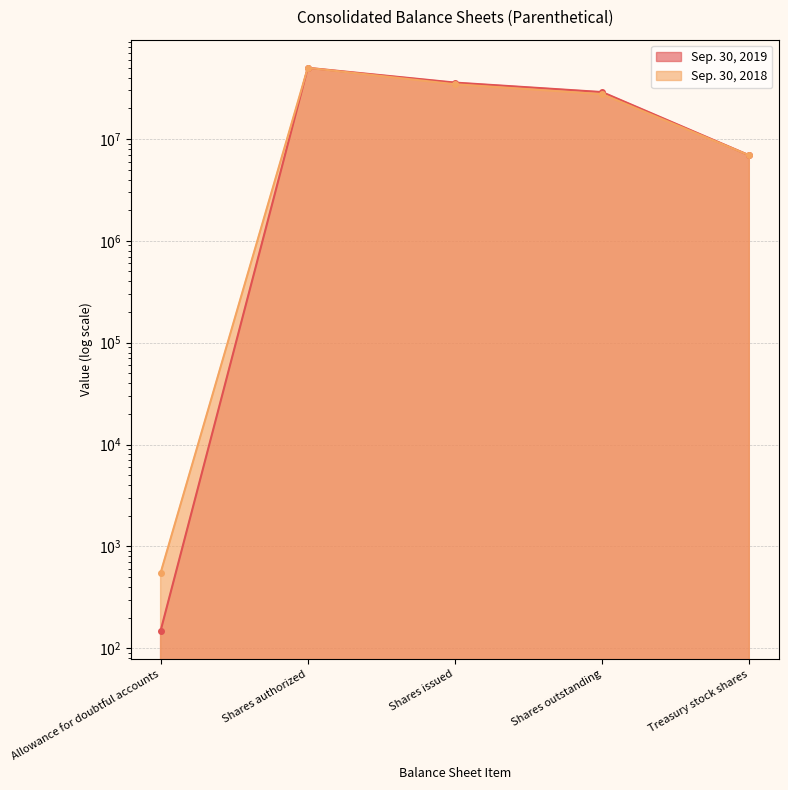

What are all the series names shown in the legend?

Sep. 30, 2019, Sep. 30, 2018